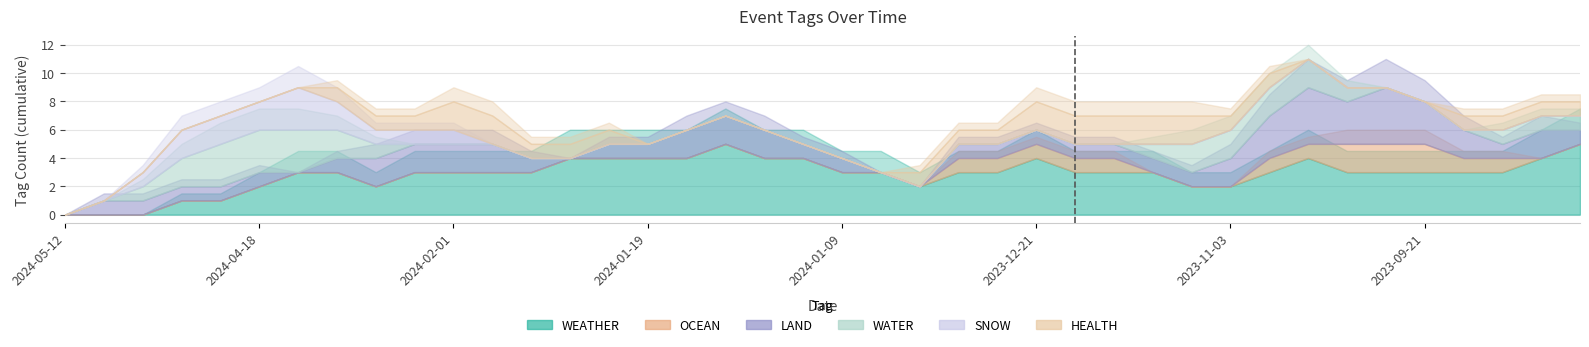

What are all the series names shown in the legend?

WEATHER, OCEAN, LAND, WATER, SNOW, HEALTH